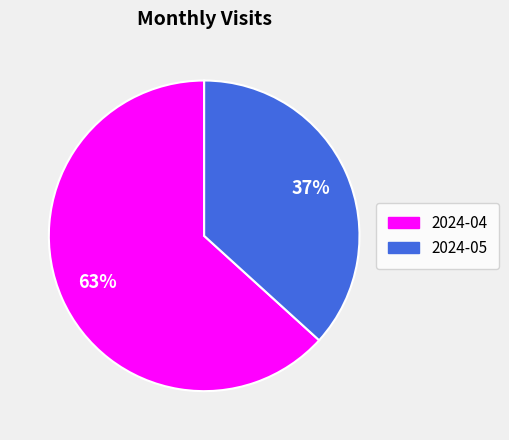

The 2024-05 slice represents 37% of the pie. True or false?

True